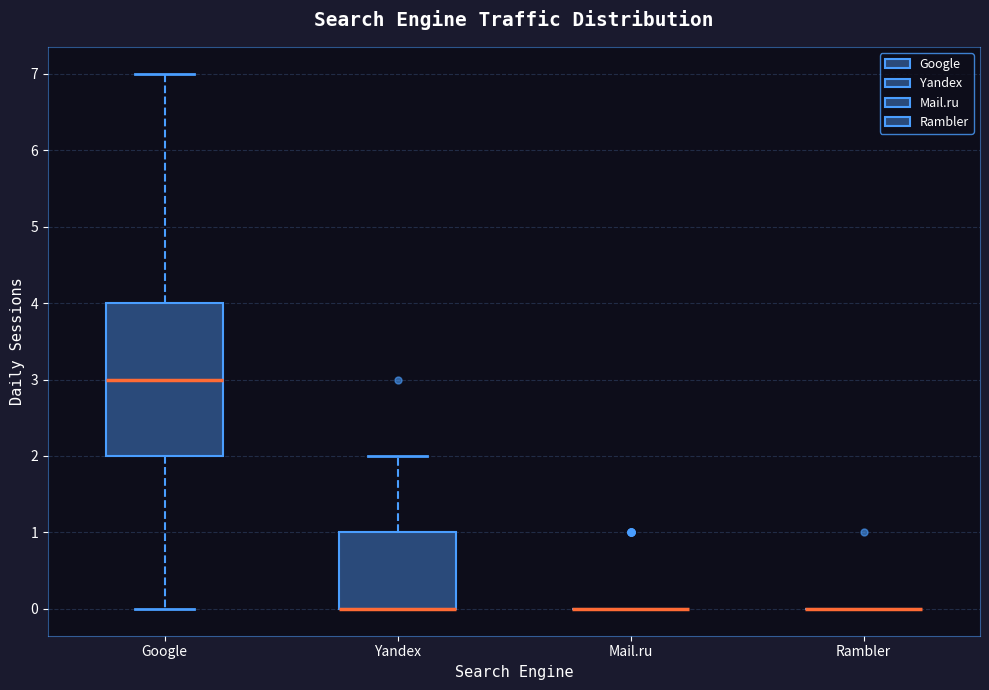

Where does the upper whisker of the box for Yandex end on the y-axis? The values are not printed on the chart, so give them approximately, as read against the axis.

2